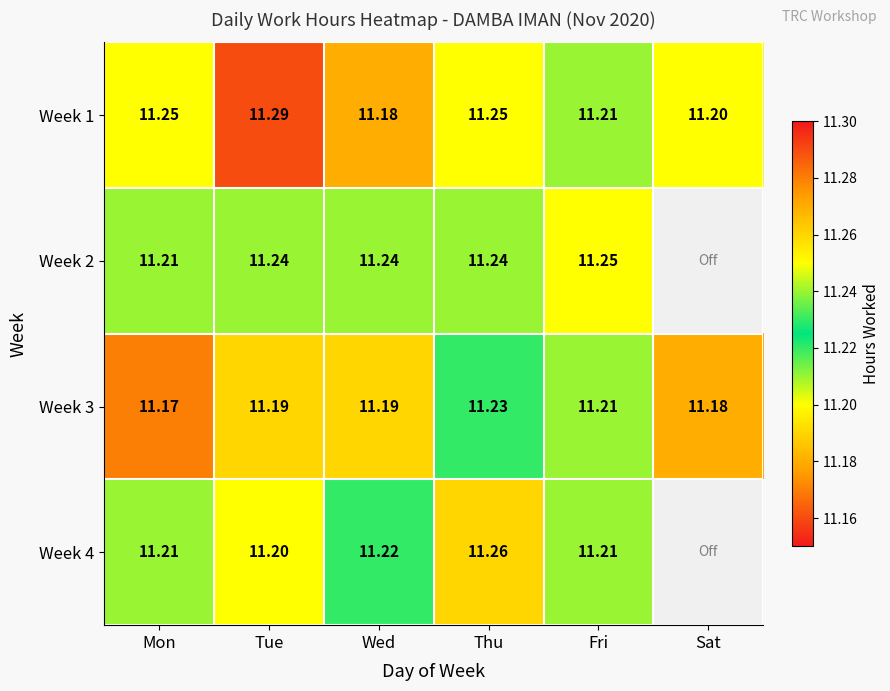

At which label does Week 3 reach its peak?

Thu